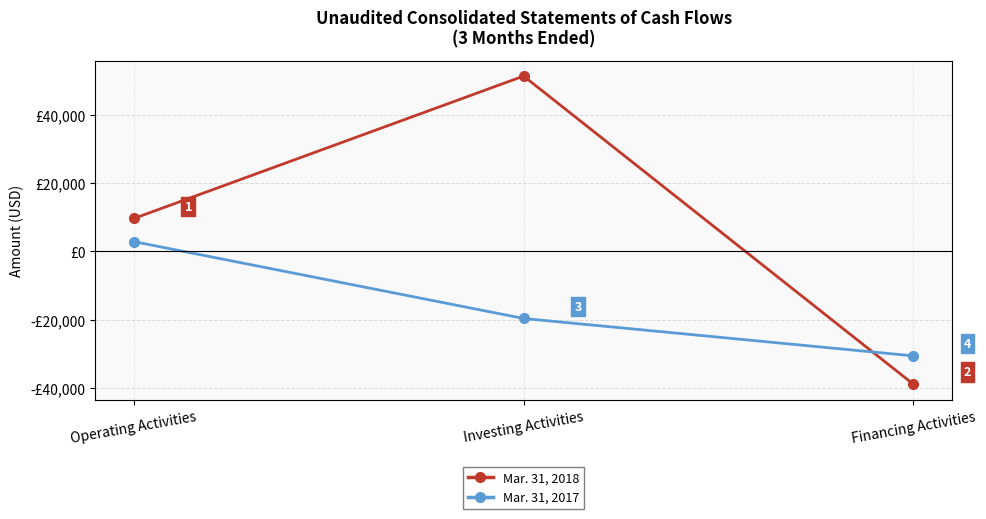

What is the total value across all series at Financing Activities?

-69516